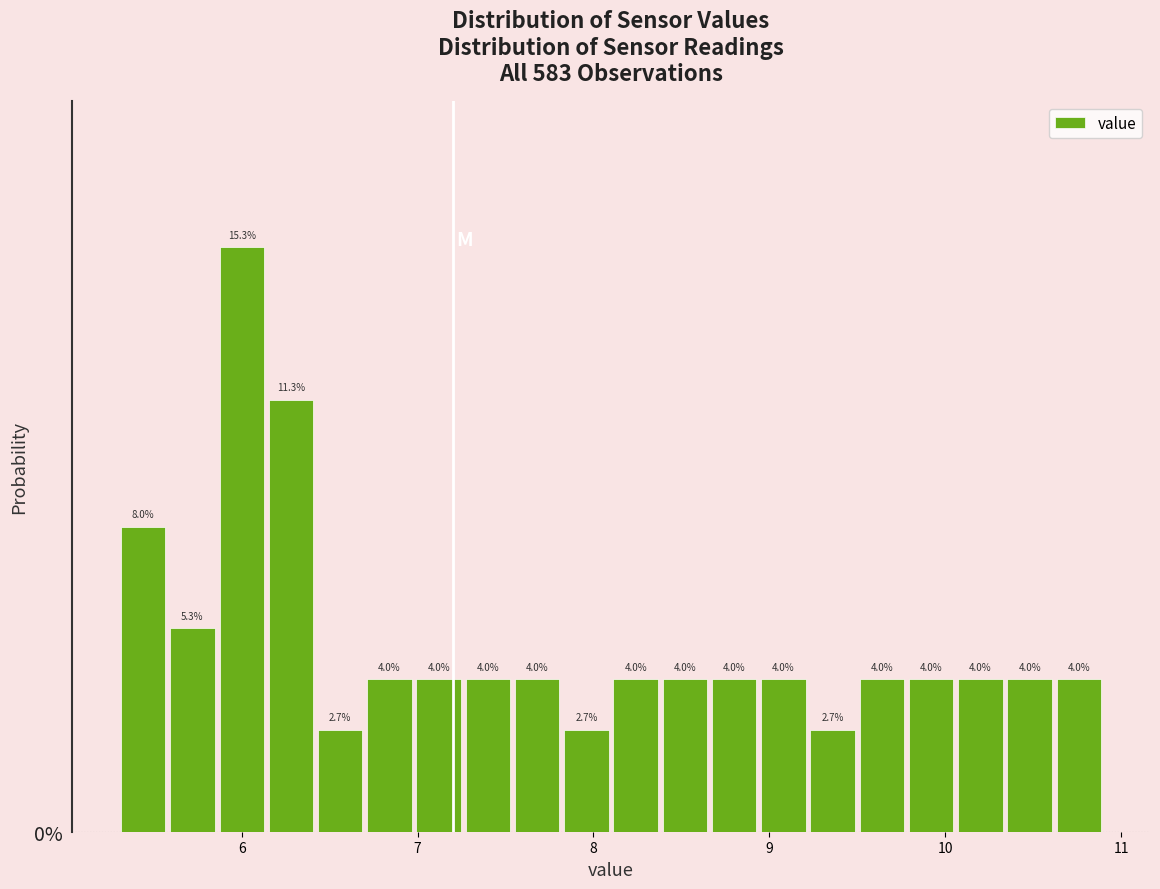

Around what value on the x-axis is the tallest bar? Give the approximate position of its centre, as read against the axis.

6.0